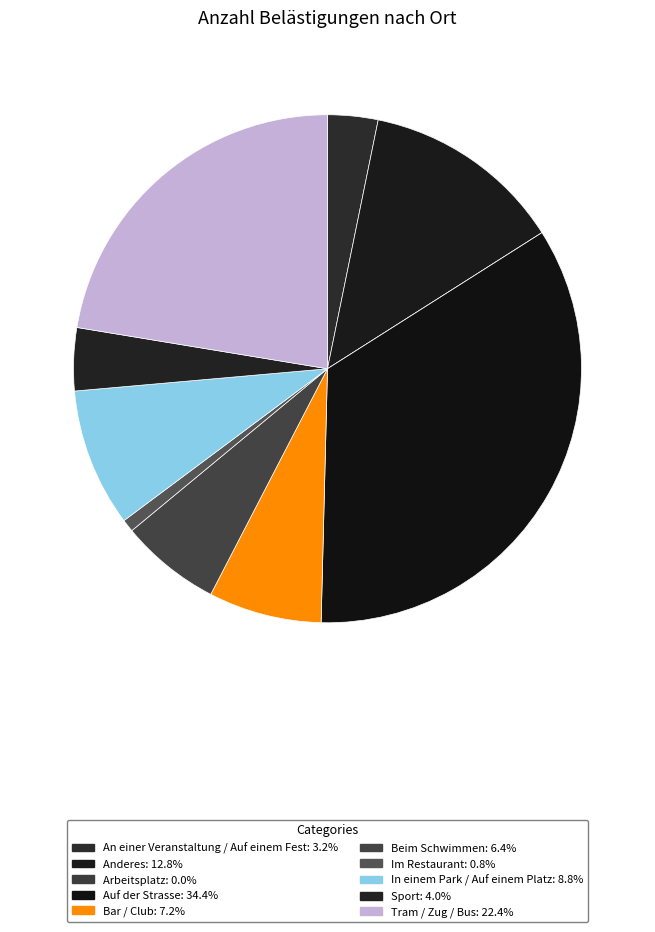

Is the sum of Im Restaurant and Anderes greater than half?

No